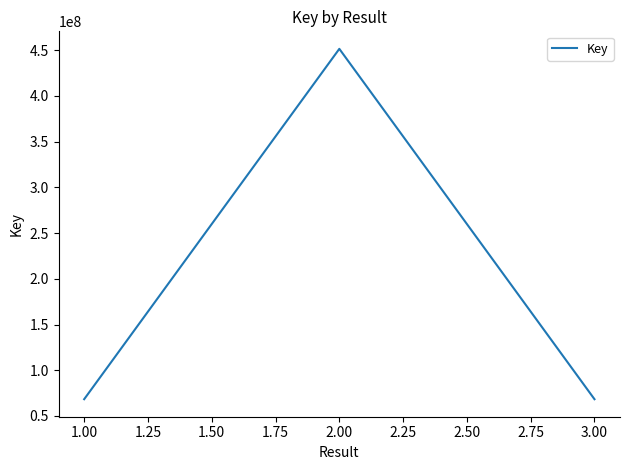

How many categories are shown in the chart?

3